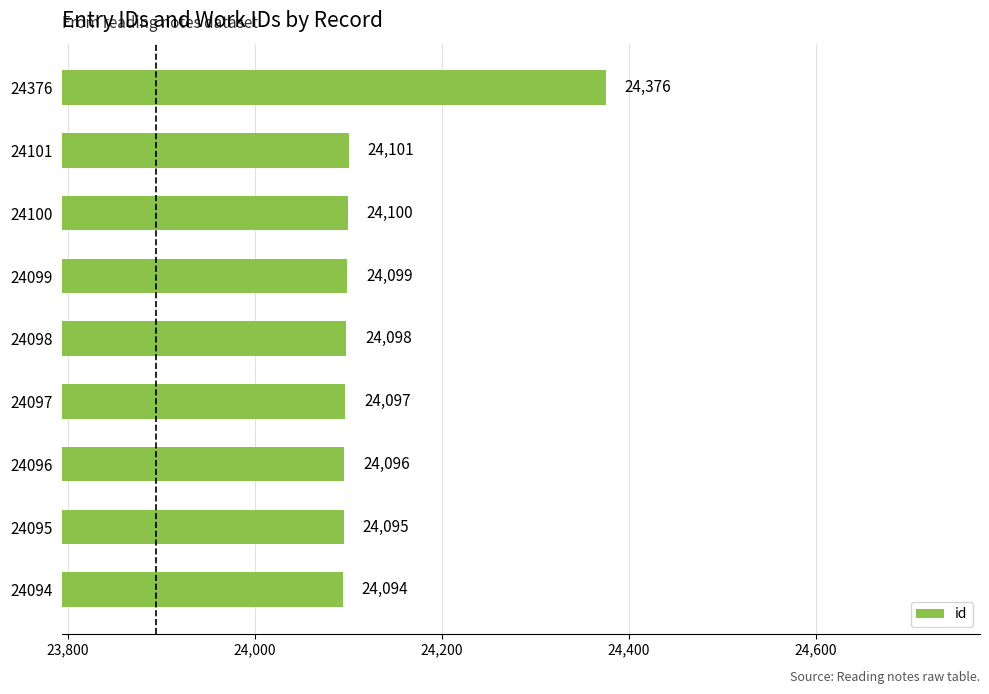

What is the difference between the second highest and second lowest values?

6